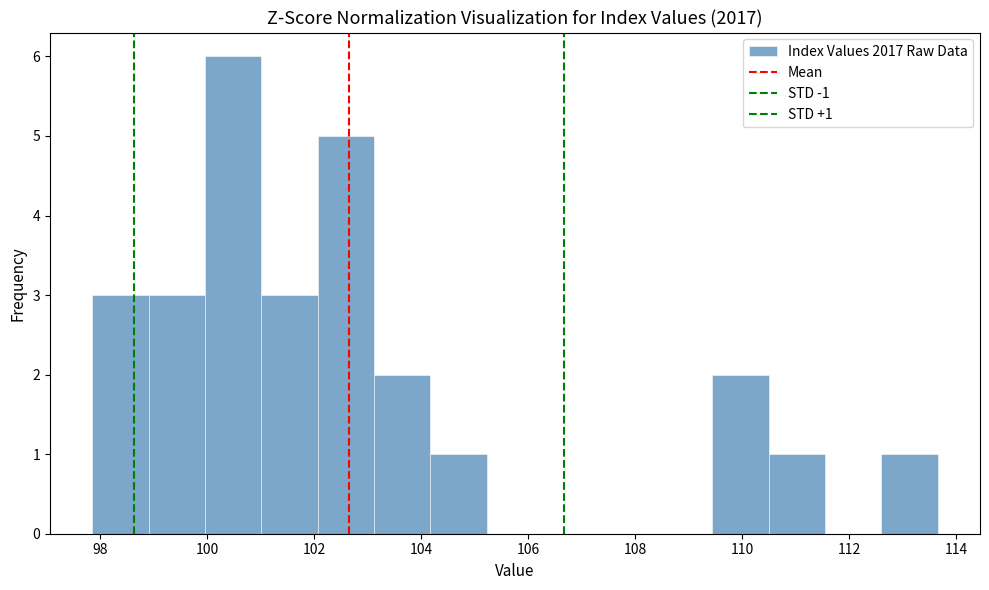

Which range on the x-axis has the tallest bar?

100.0 to 101.0